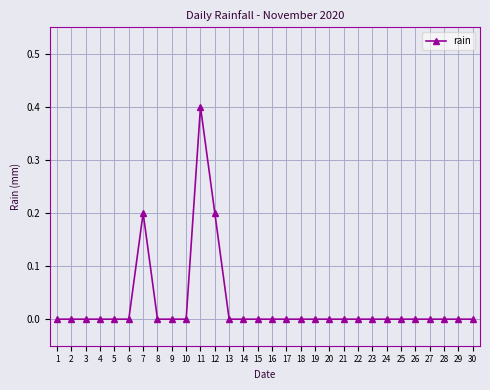

What is the difference between the second highest and second lowest values?

0.2